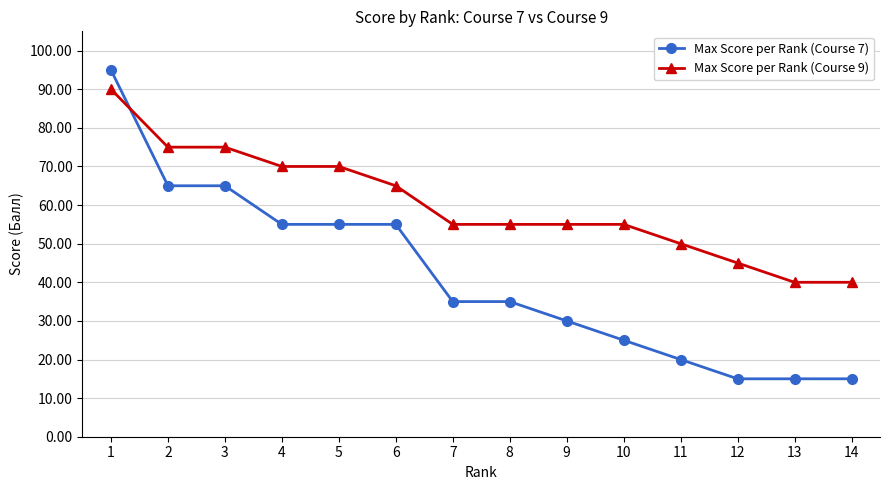

Is it true that Max Score per Rank (Course 9) equals 113 at 2?

False